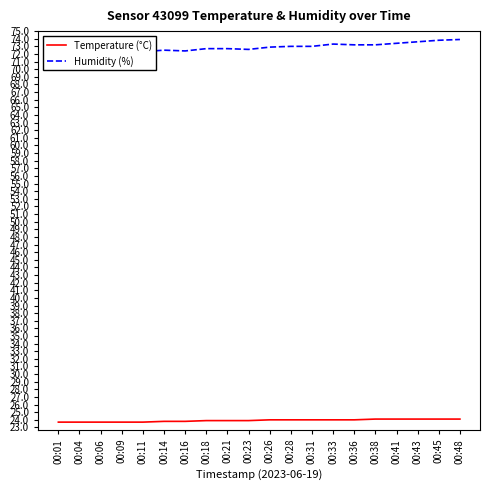

What is the sum of the Humidity (%) values at 00:36 and 00:21?

145.9